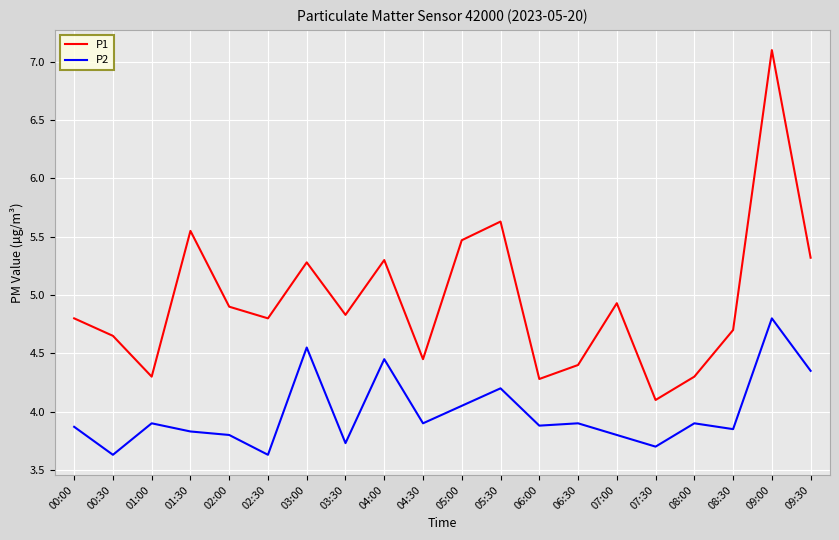

True or false: P1 and P2 intersect in this chart.

False